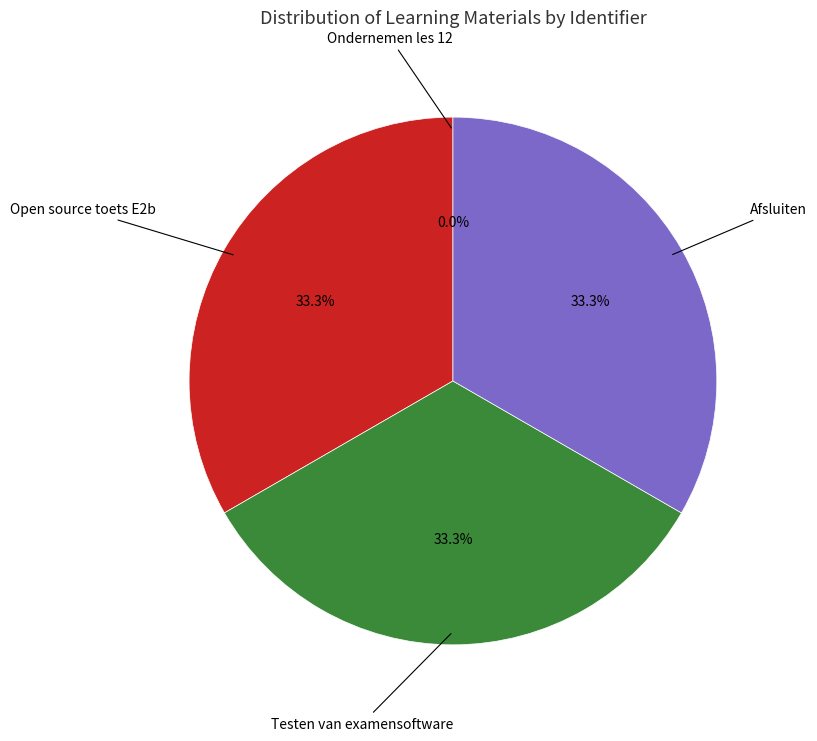

Is there any slice that represents more than half of the pie?

No